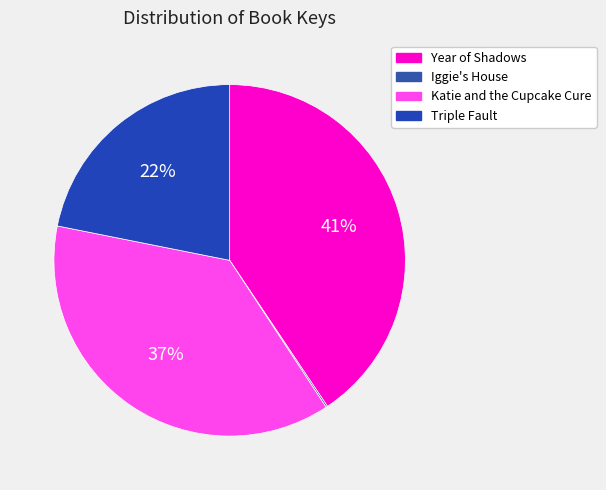

What is the smallest slice in the pie chart?

Iggie's House